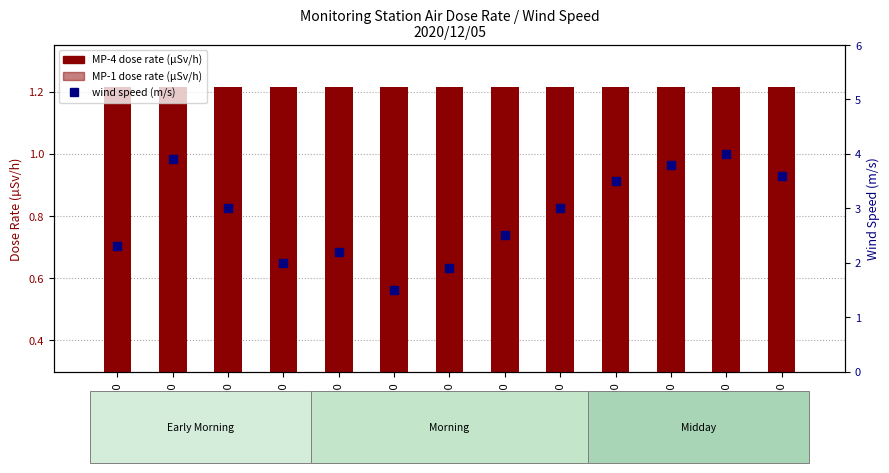

Is the value of Wind Speed (m/s) at 00:00 greater than the value of MP-4 (µSv/h) at 01:00?

Yes